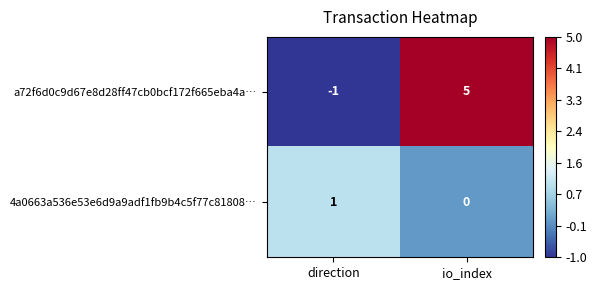

Reading left to right, extract all data points from this chart.

a72f6d0c9d67e8d28ff47cb0bcf172f665eba4a…: direction=-1	io_index=5
4a0663a536e53e6d9a9adf1fb9b4c5f77c81808…: direction=1	io_index=0